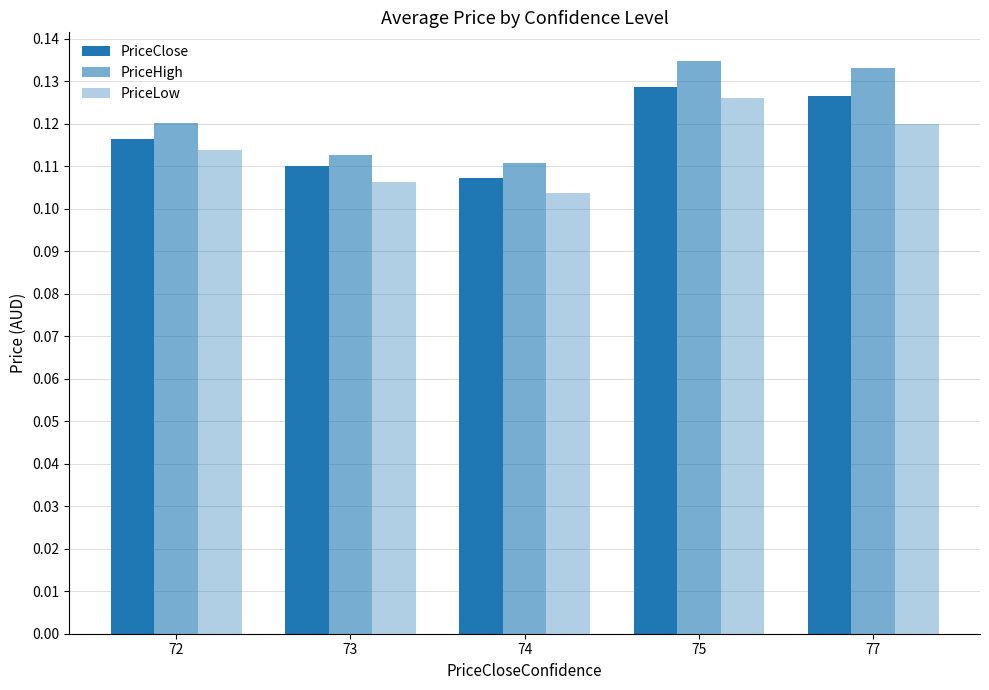

How many groups of bars are there?

5